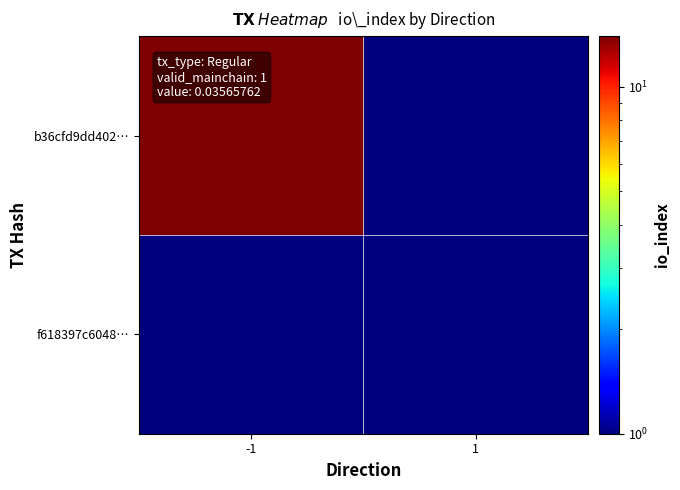

Reading right to left, extract all data points from this chart.

b36cfd9dd402…: 1=0.1	-1=14.0
f618397c6048…: 1=1.0	-1=0.1